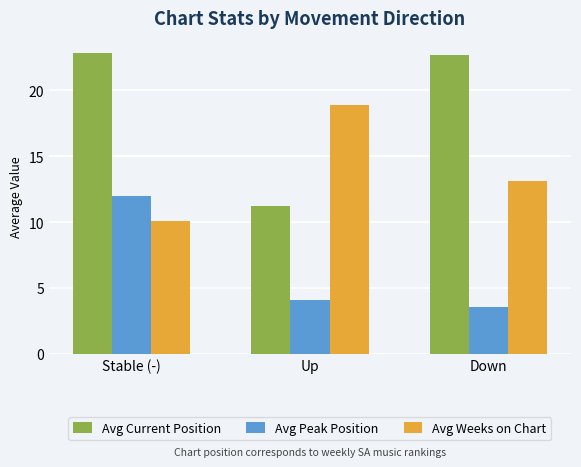

Rank the series by their average value, from highest to lowest.

Avg Current Position, Avg Weeks on Chart, Avg Peak Position